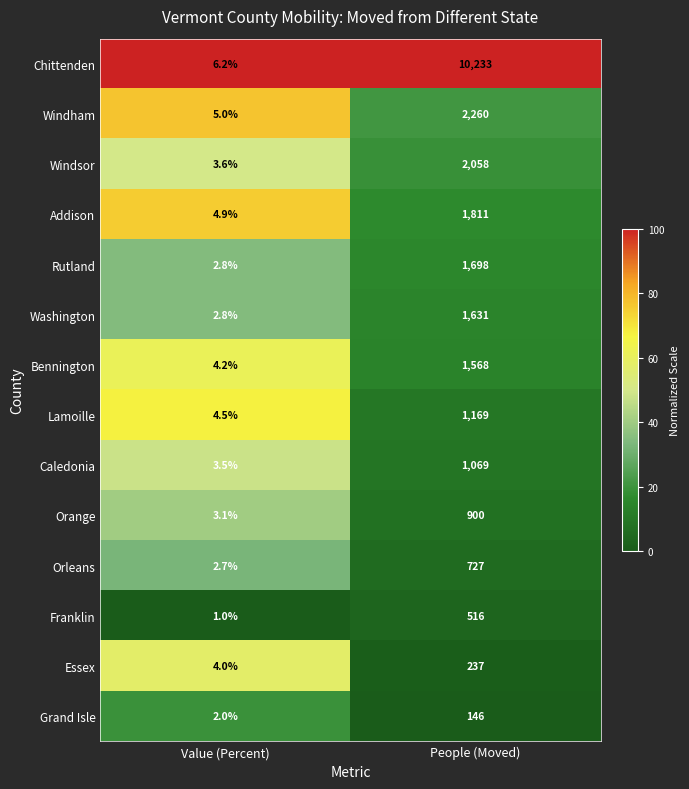

Reading right to left, extract all data points from this chart.

Chittenden: 10233.0	6.2
Windham: 2260.0	5.0
Windsor: 2058.0	3.6
Addison: 1811.0	4.9
Rutland: 1698.0	2.8
Washington: 1631.0	2.8
Bennington: 1568.0	4.2
Lamoille: 1169.0	4.5
Caledonia: 1069.0	3.5
Orange: 900.0	3.1
Orleans: 727.0	2.7
Franklin: 516.0	1.0
Essex: 237.0	4.0
Grand Isle: 146.0	2.0